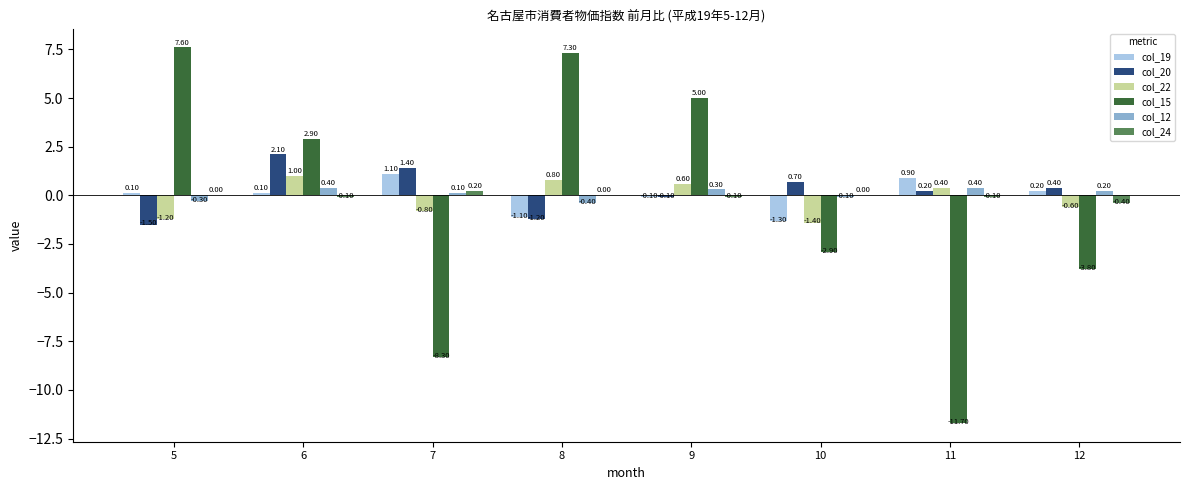

How many values in the col_20 series exceed 0?

5